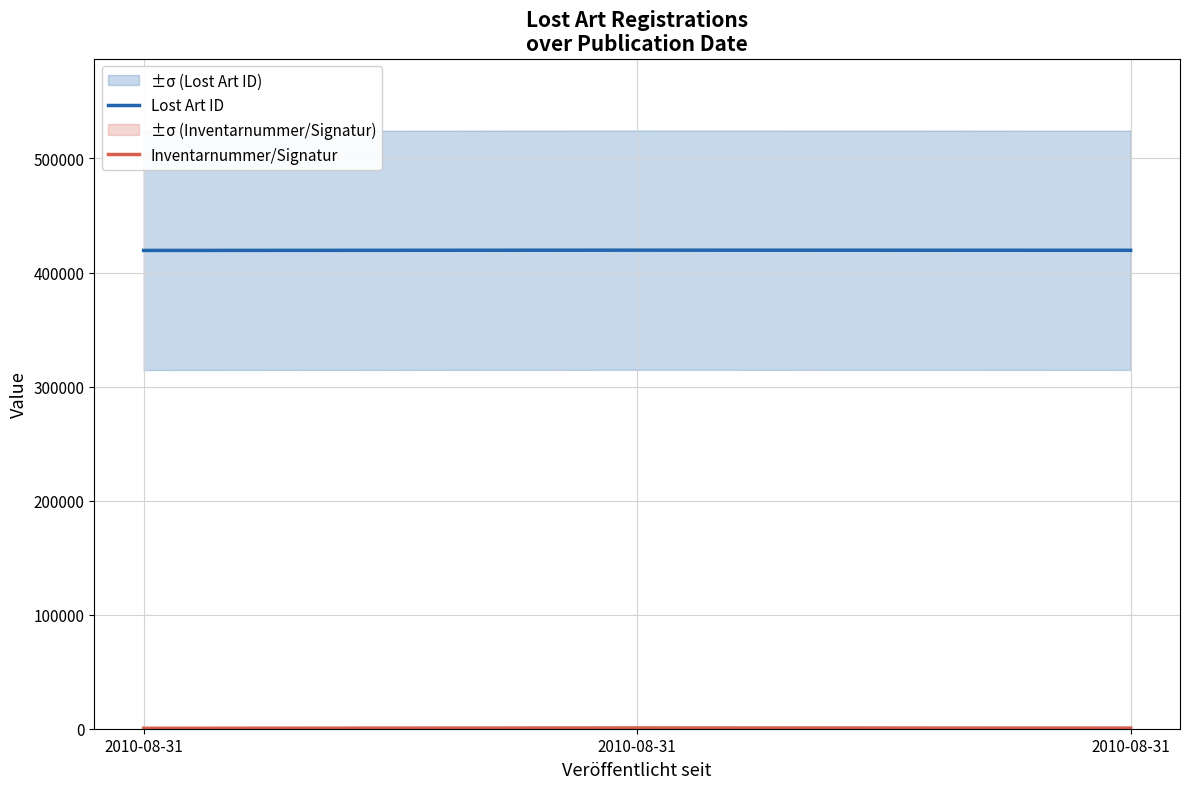

At 2010-08-31, list the series in order from largest to smallest.

Lost Art ID, Inventarnummer/Signatur